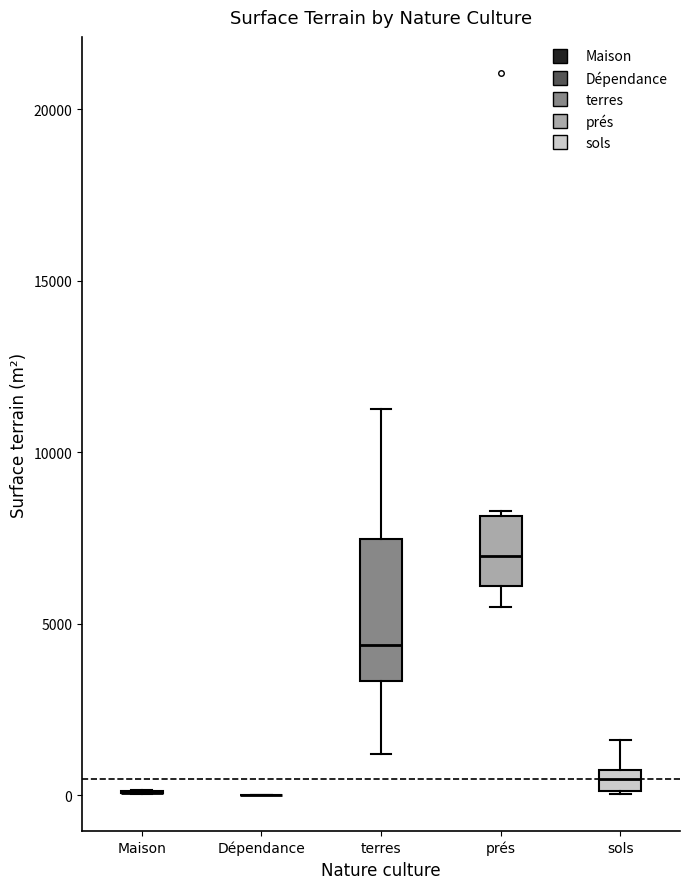

Comparing the boxes themselves (not the whiskers), which one is the tallest?

terres